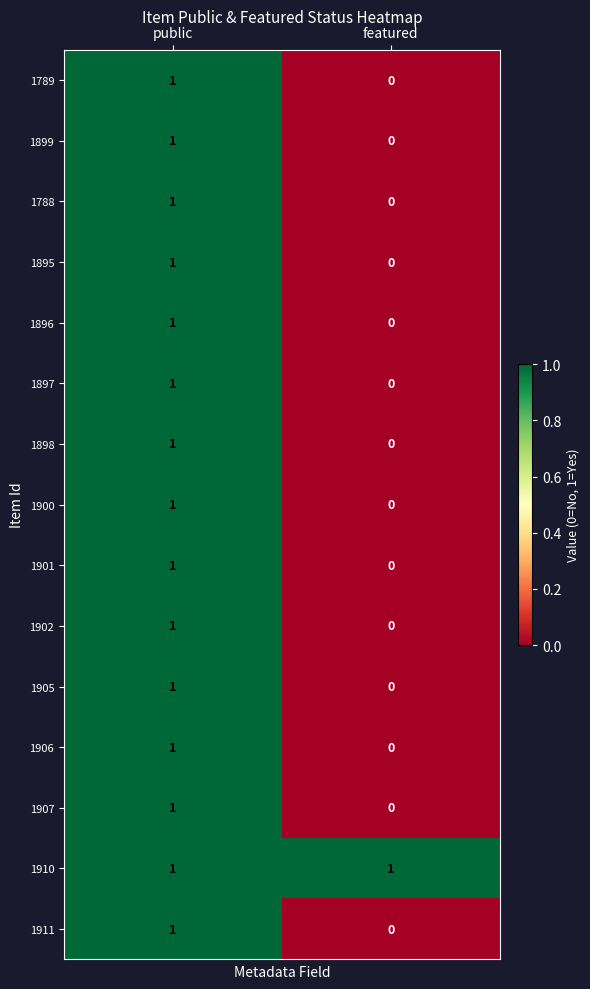

At which category is the sum across all series the highest?

public